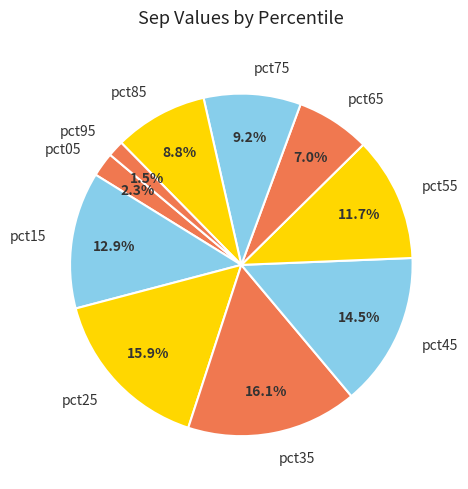

Is there any slice that represents more than half of the pie?

No